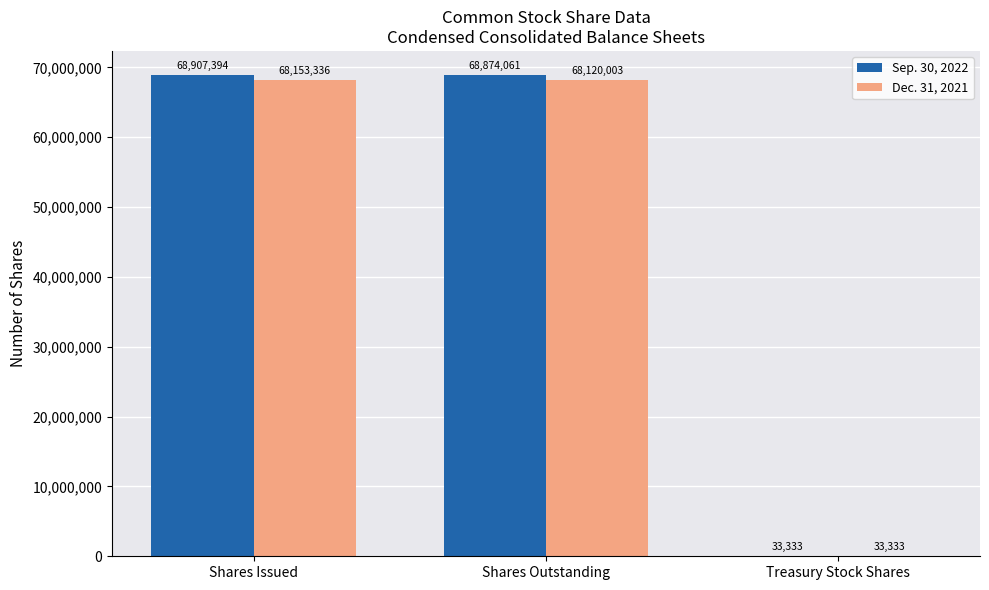

What is the highest value of the Dec. 31, 2021 series?

68153336